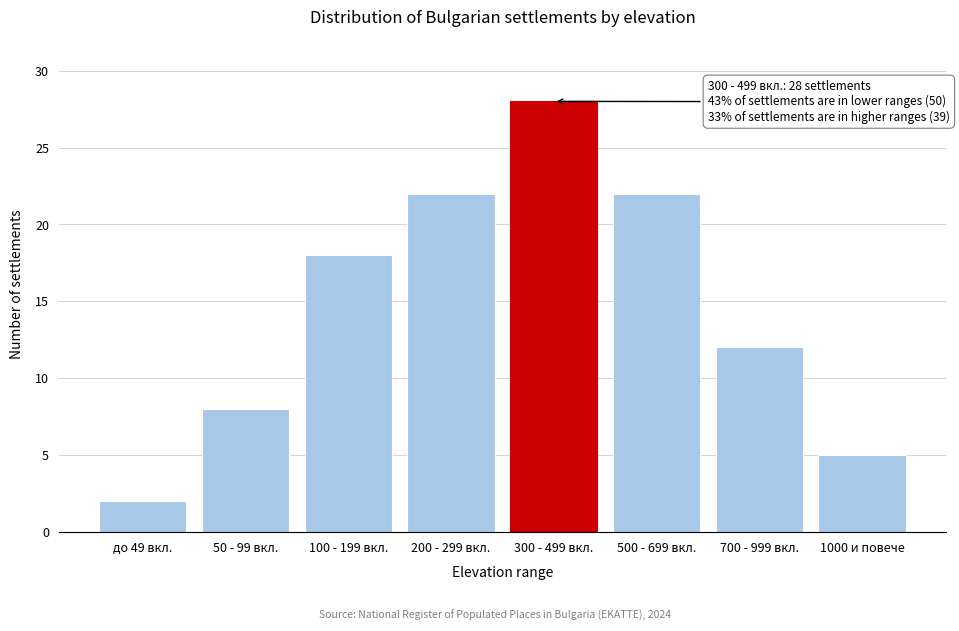

Reading right to left, what are all the values shown in this chart?

1000 и повече=5	700 - 999 вкл.=12	500 - 699 вкл.=22	300 - 499 вкл.=28	200 - 299 вкл.=22	100 - 199 вкл.=18	50 - 99 вкл.=8	до 49 вкл.=2